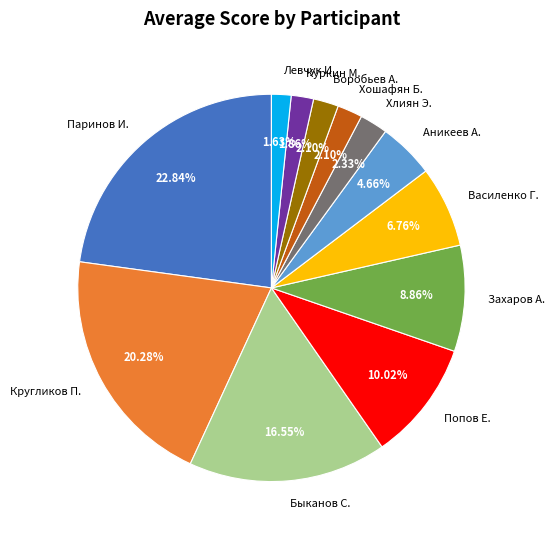

Which slice is the largest?

Паринов И.